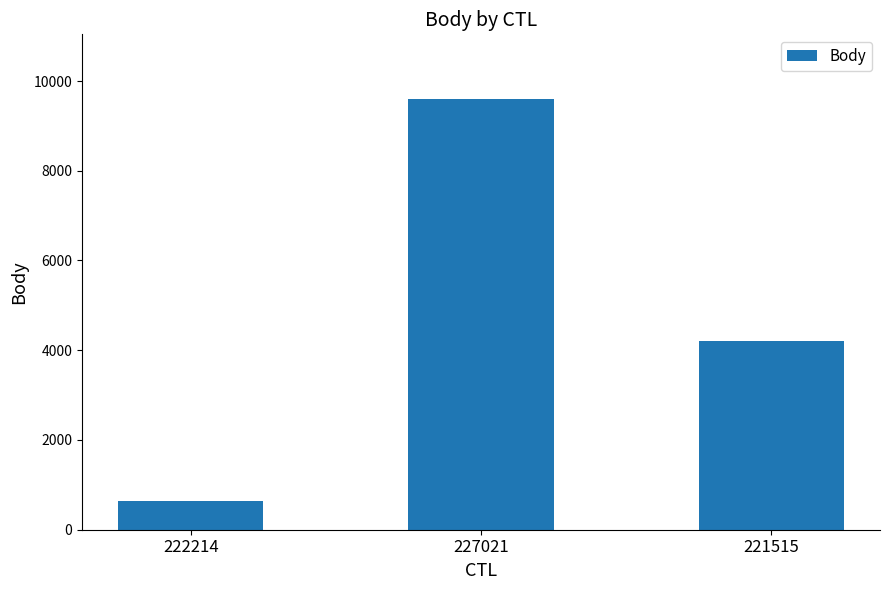

The chart shows a value of 639 at 222214. True or false?

True